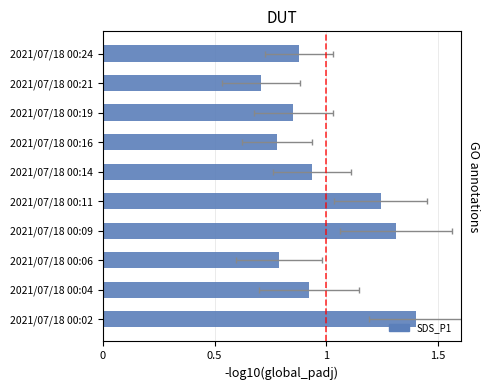

What is the change in value from 2021/07/18 00:19 to 2021/07/18 00:06?

-0.1